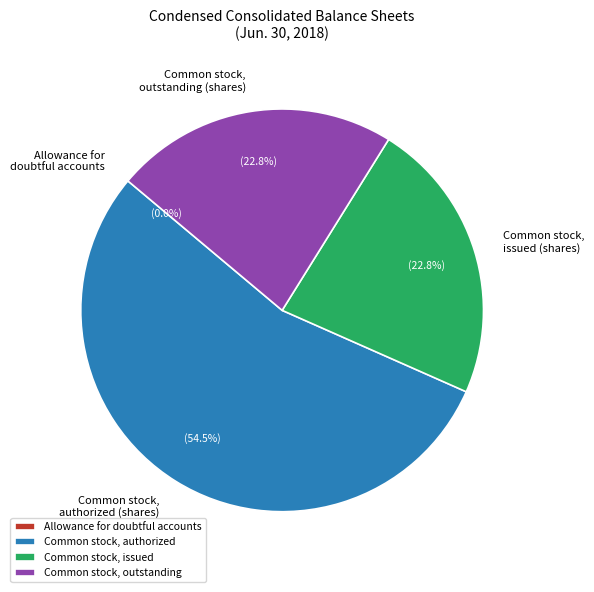

Approximately how many times larger is the value at Common stock, issued (shares) compared to Common stock, authorized (shares)?

0.4